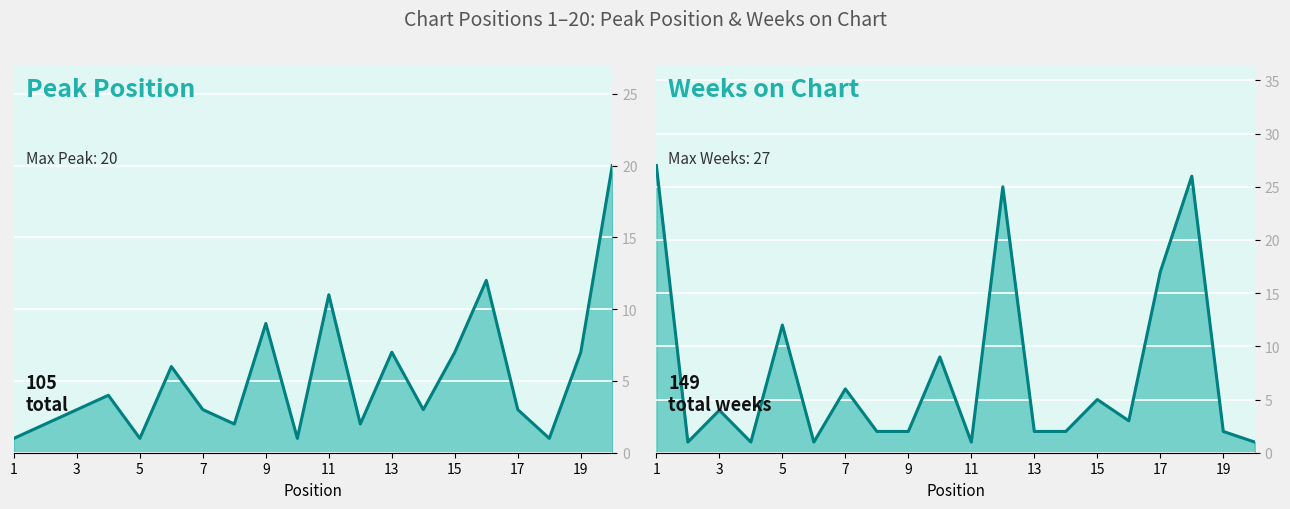

How many values in the Weeks on Chart series exceed 3?

9